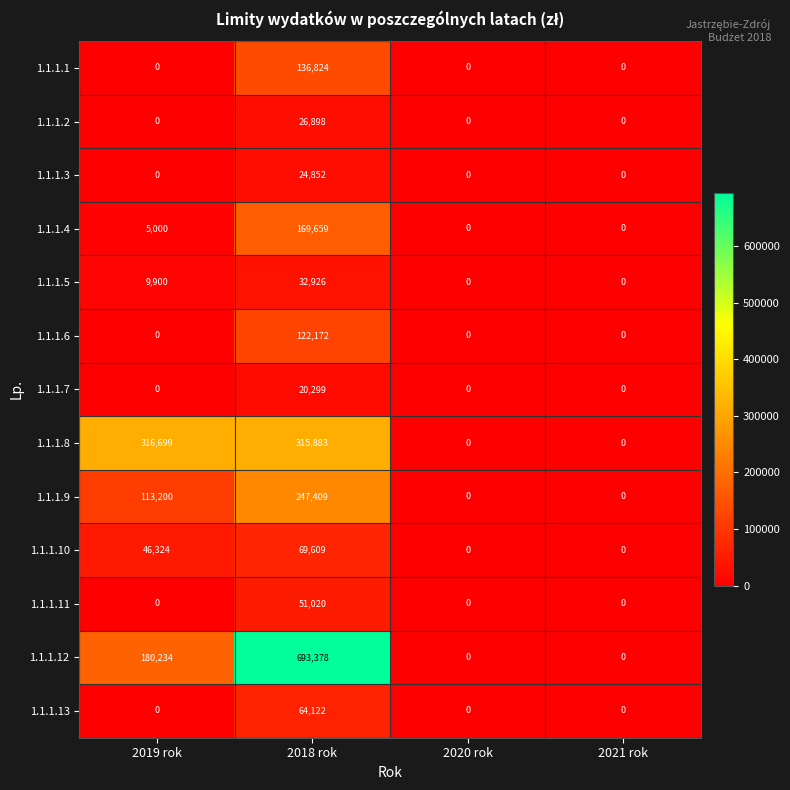

The 1.1.1.5 series shows 32926 at 2018 rok. True or false?

True